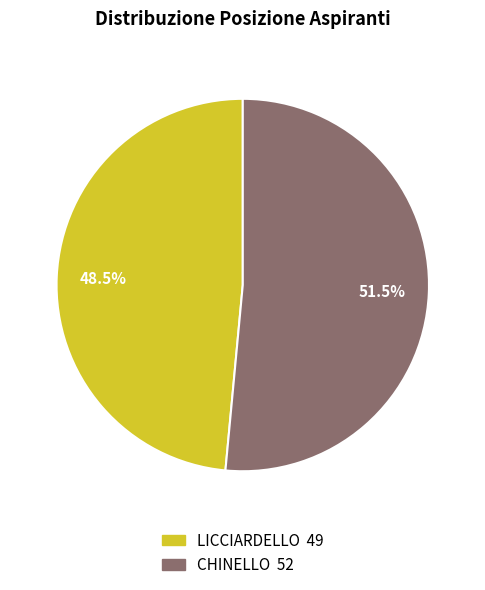

What is the smallest slice in the pie chart?

LICCIARDELLO